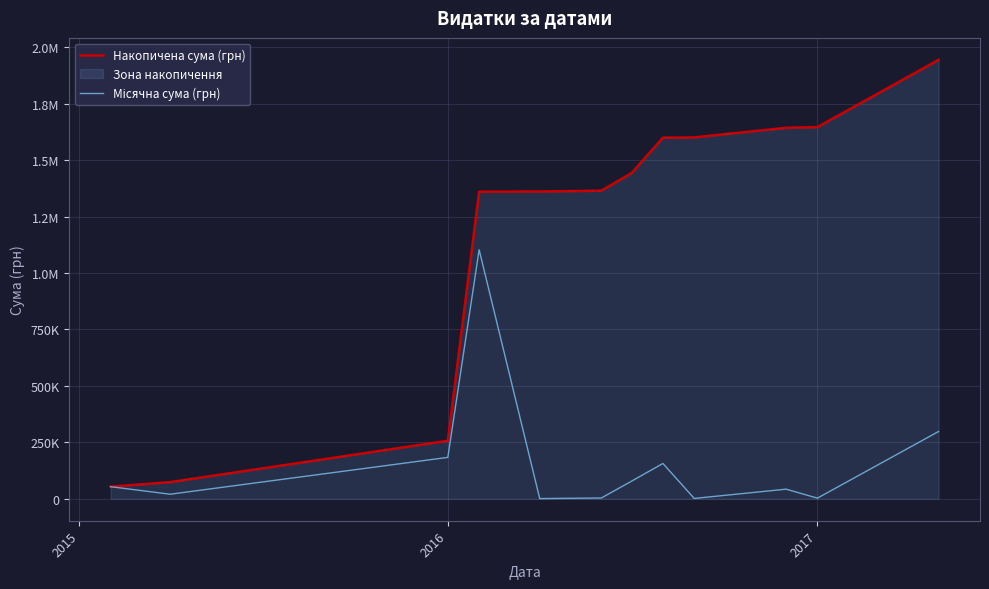

Count the number of categories in the chart.

12